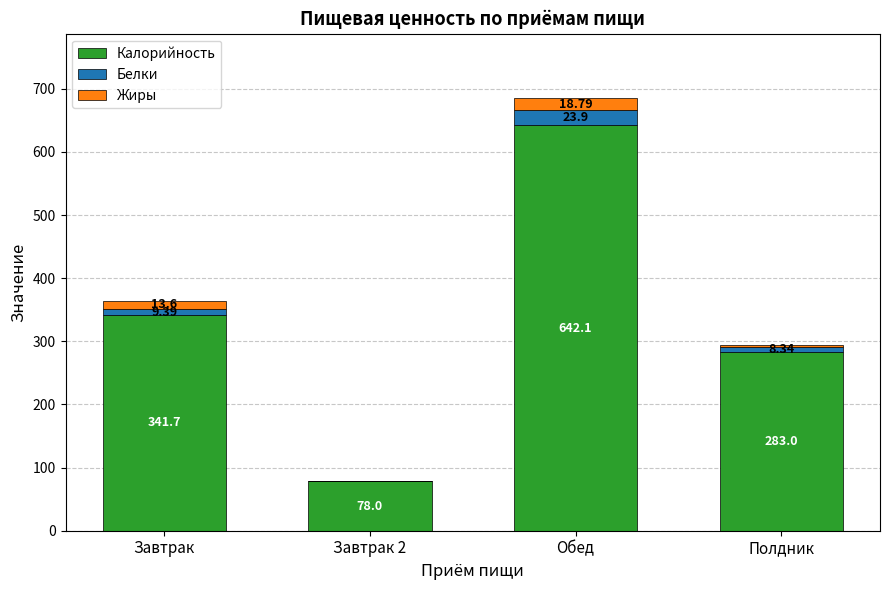

At which label does Калорийность first exceed 341?

Завтрак